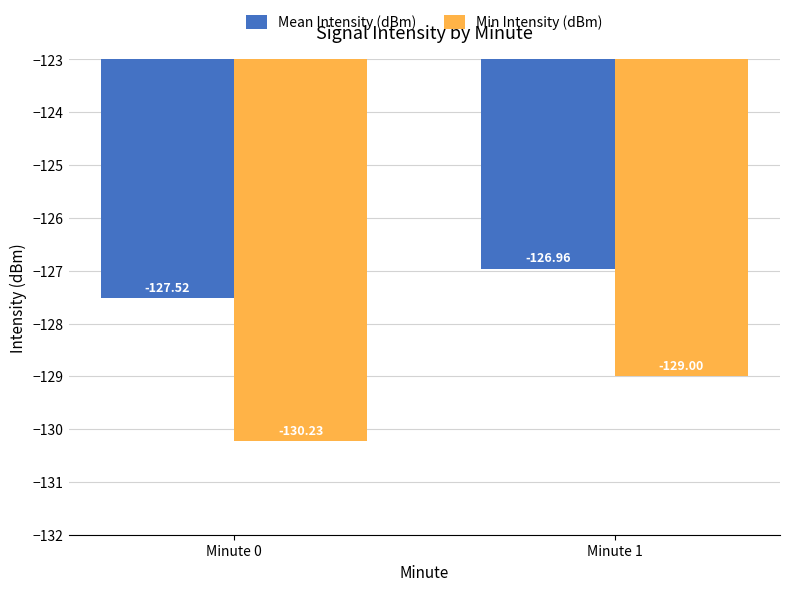

Which category has the lowest value across all series?

Minute 0